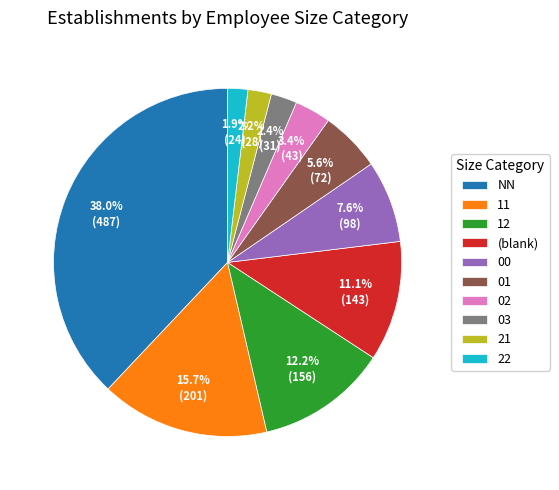

Does 00 represent more than half of the total?

No